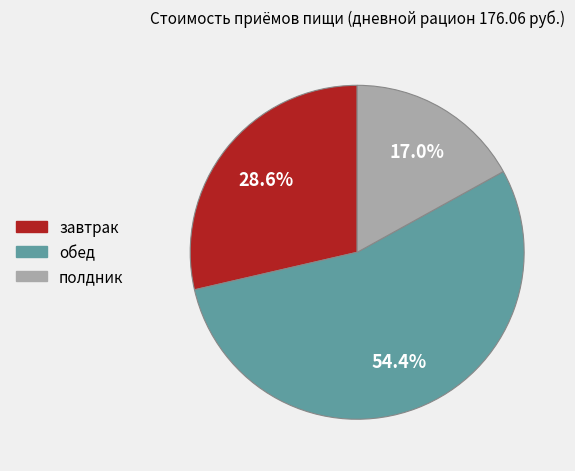

How many segments does this pie chart have?

3